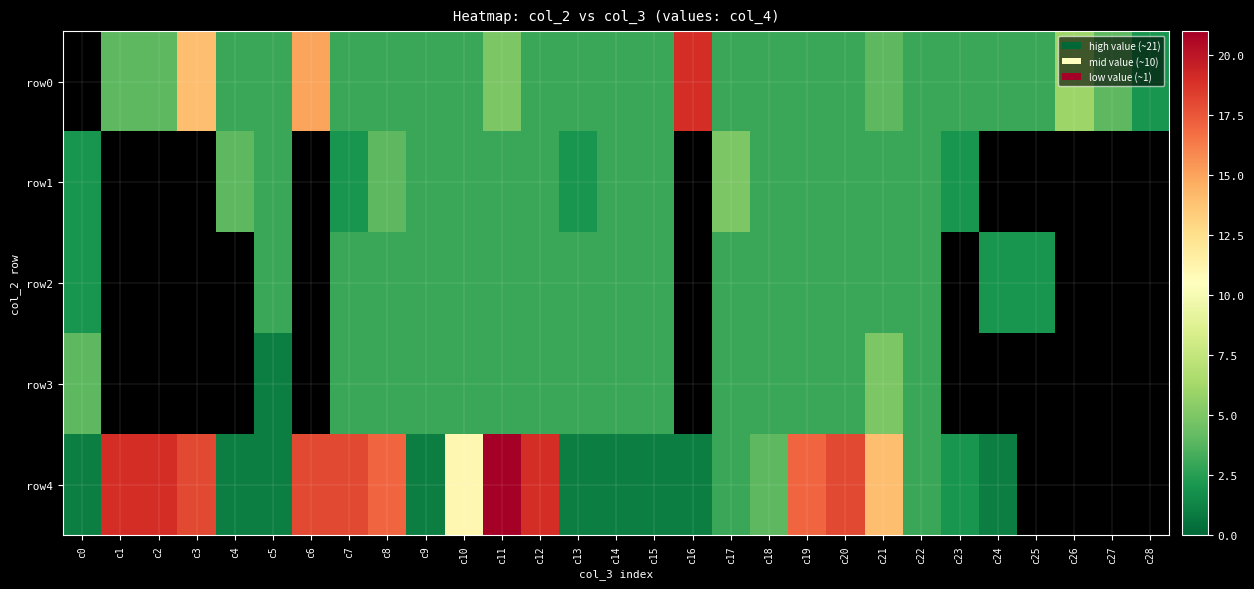

How many values in row0 are above zero?

28